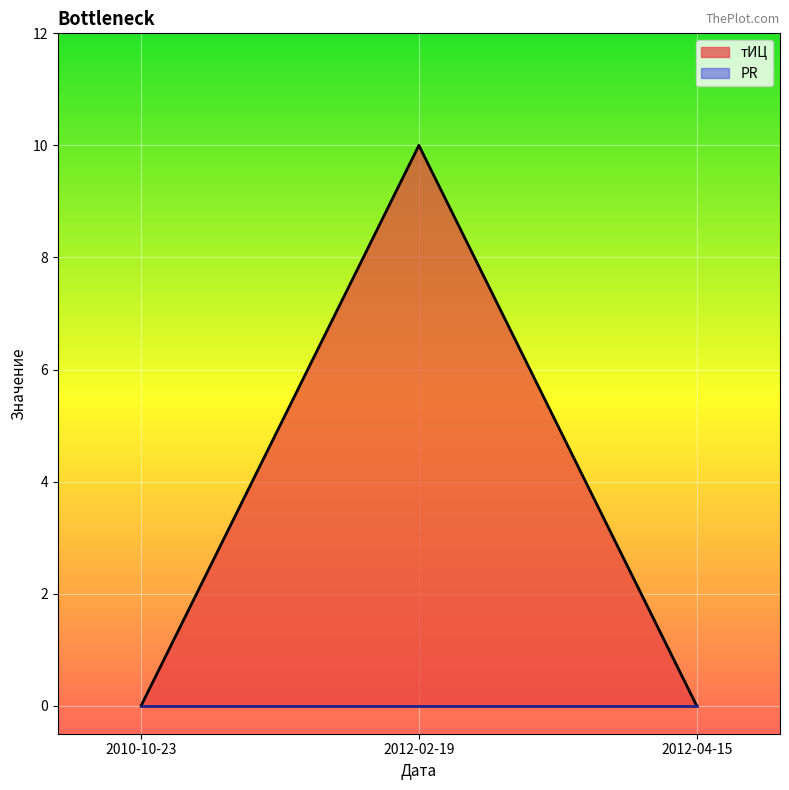

The chart shows a value of 0 at 2010-10-23. True or false?

True